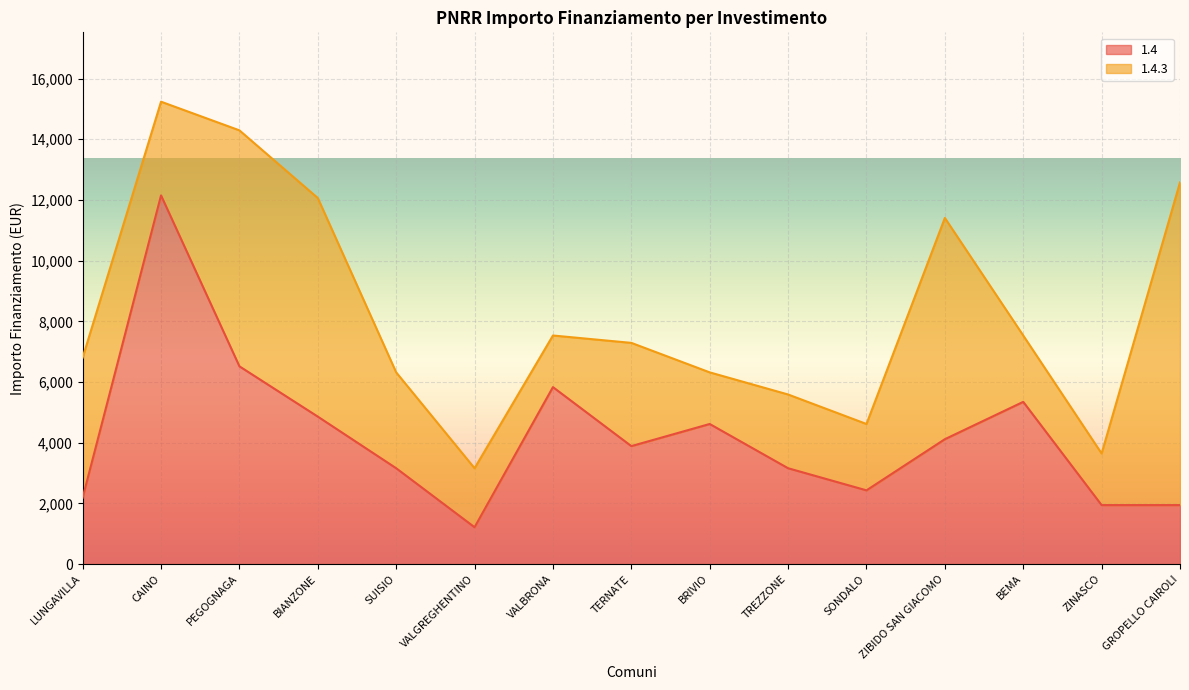

The 1.4 series shows 5209 at TREZZONE. True or false?

False